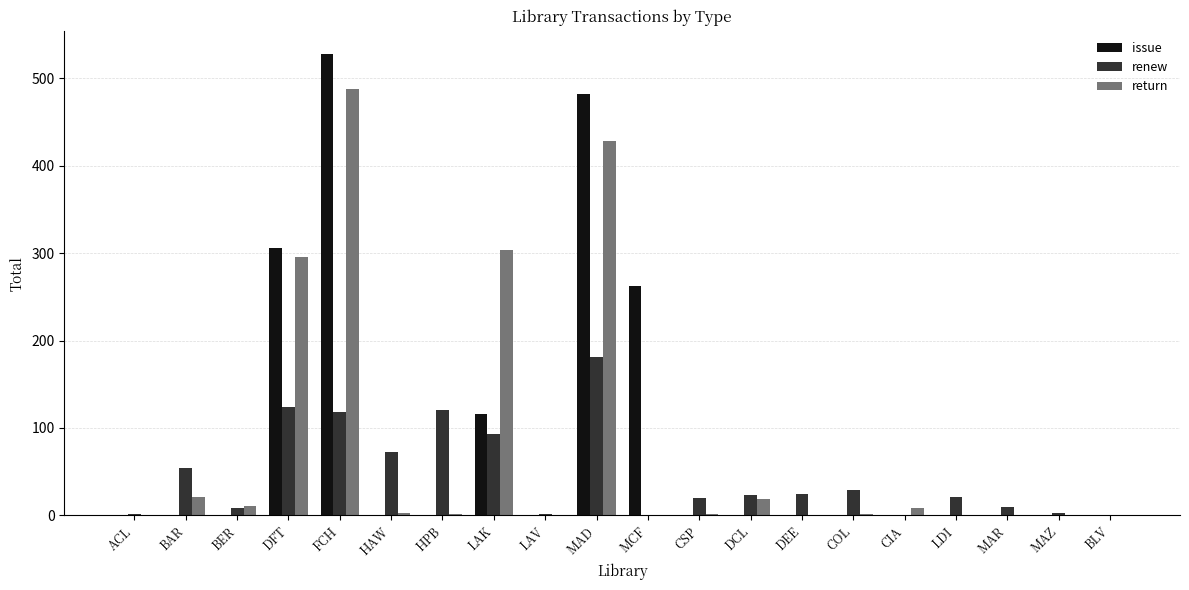

The value of return at MAD is 646. True or false?

False